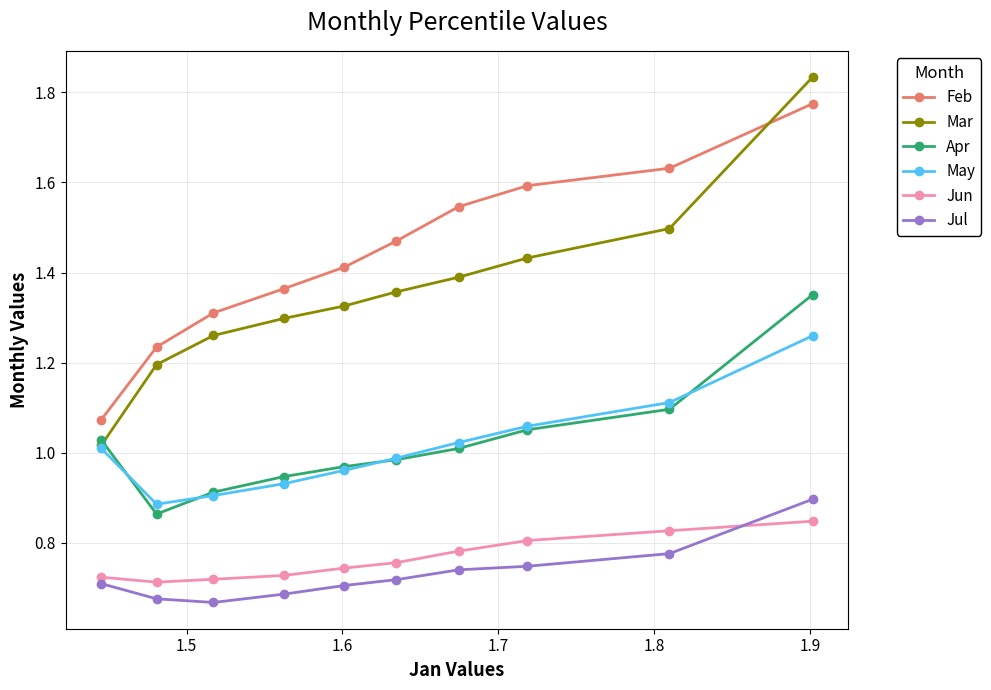

Which series has the largest total across all categories?

Feb